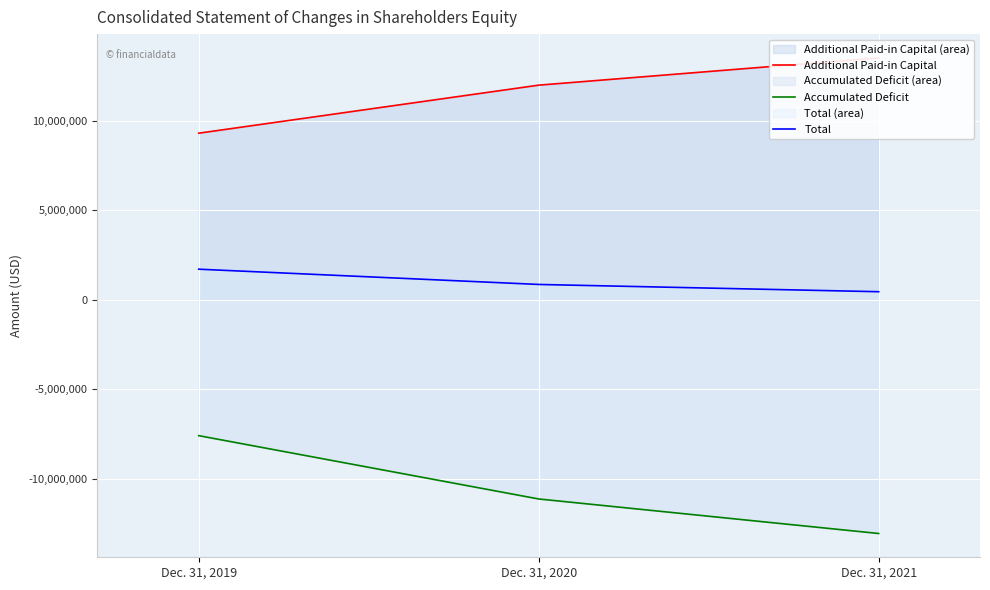

Reading right to left, list all the values displayed in this chart.

Additional Paid-in Capital: Dec. 31, 2021=13508582	Dec. 31, 2020=11985191	Dec. 31, 2019=9300657
Accumulated Deficit: Dec. 31, 2021=-13070148	Dec. 31, 2020=-11140603	Dec. 31, 2019=-7602500
Total: Dec. 31, 2021=441269	Dec. 31, 2020=847160	Dec. 31, 2019=1700164